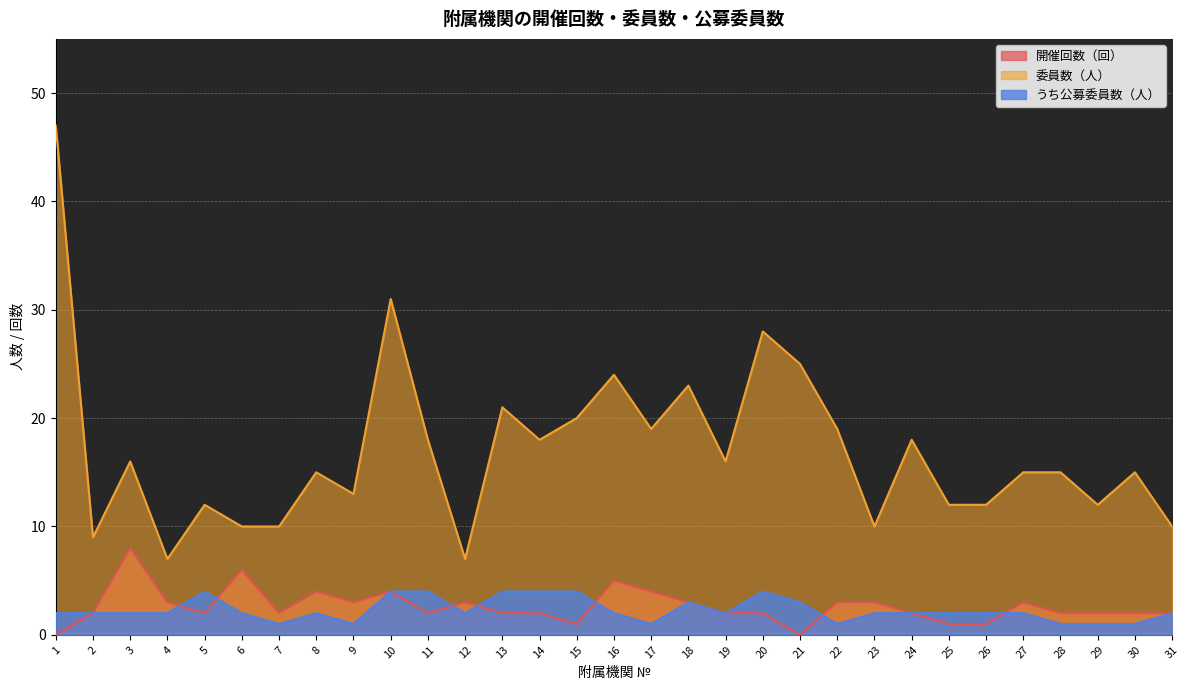

Is the value of 委員数（人） at 30 greater than the value of うち公募委員数（人） at 10?

Yes